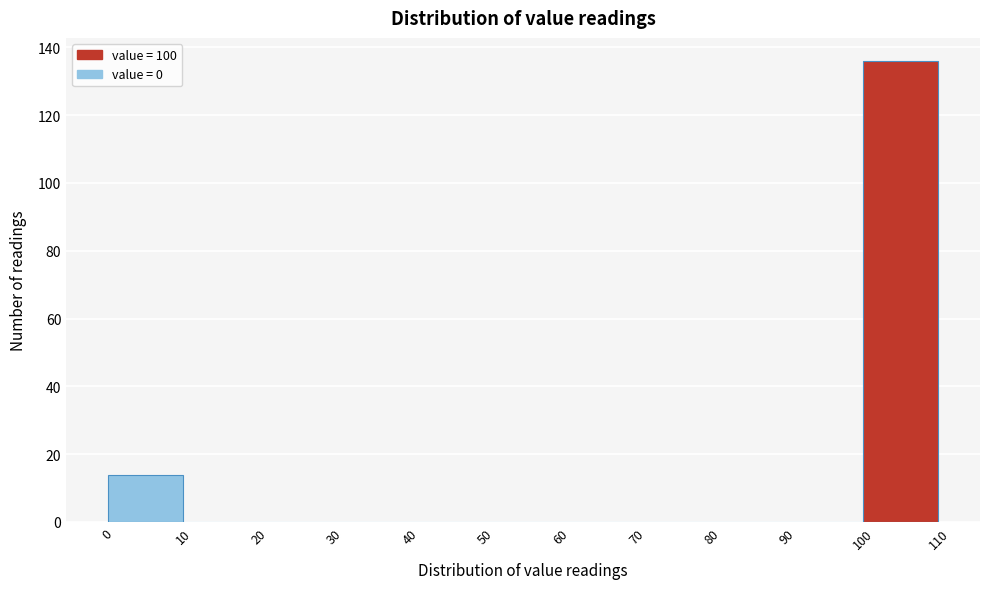

How tall is the bar that spans 0 to 10 on the x-axis? The values are not printed on the chart, so give them approximately, as read against the axis.

14